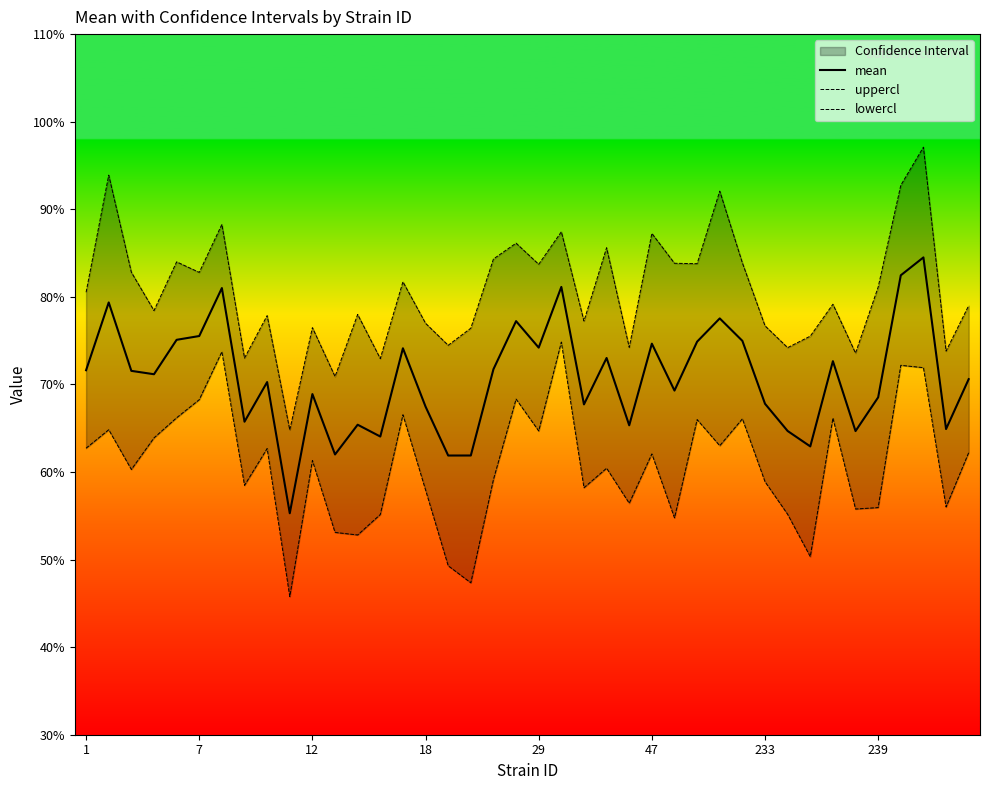

What is the highest value of the mean series?

84.5